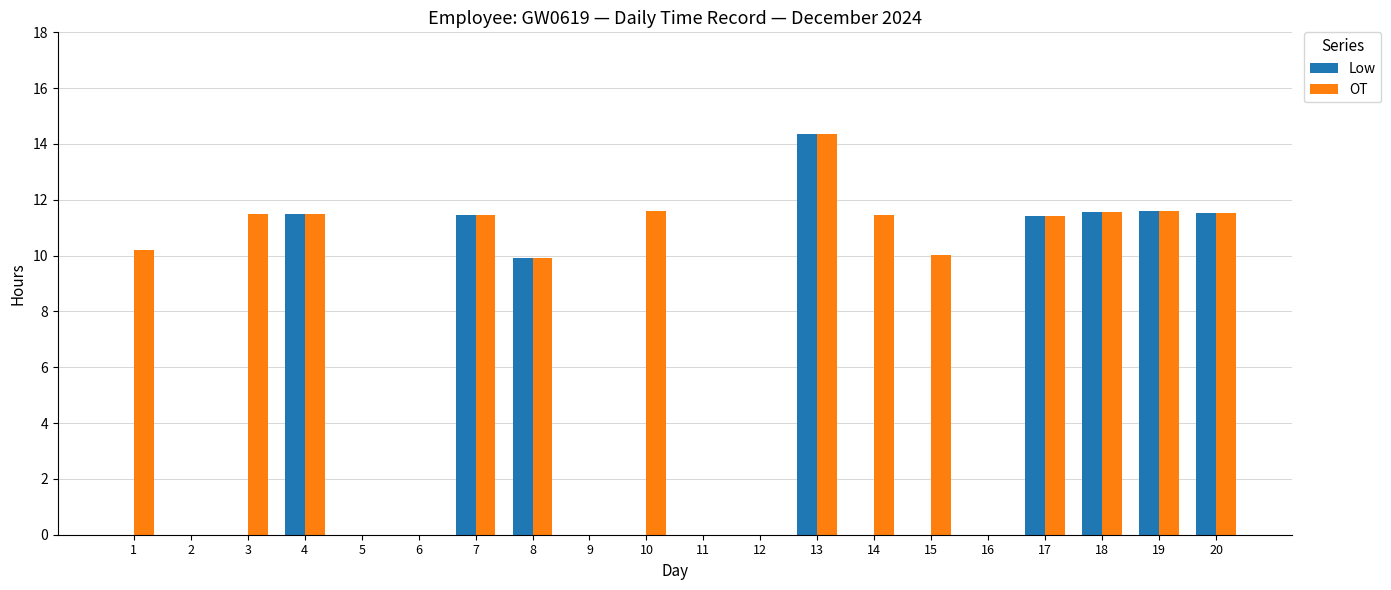

How many data points does each series have?

20